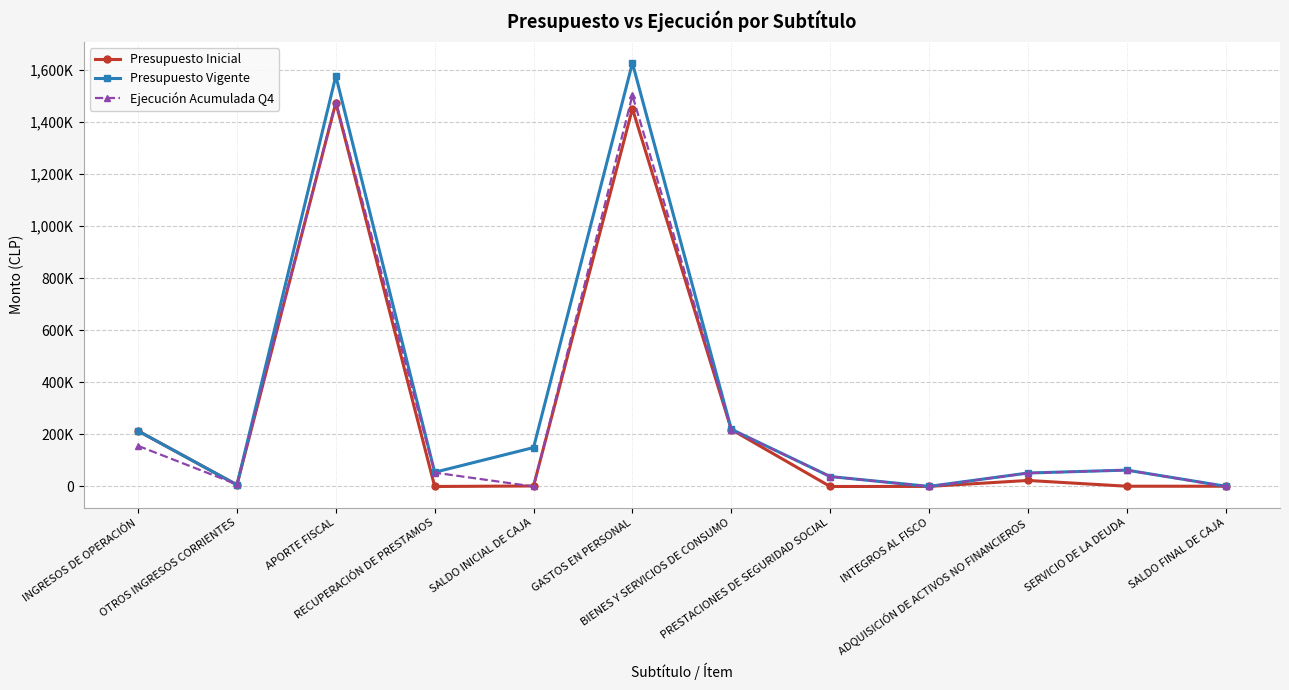

Is this an area chart (filled region under the line)?

No